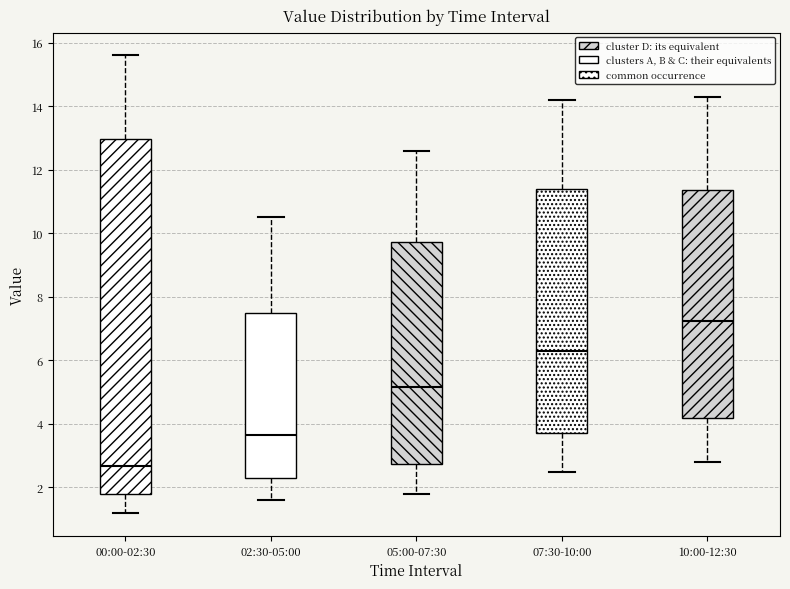

Reading left to right, read every box against the y-axis: the position of its median line, the range the box covers, and the ends of its whiskers. The values are not printed on the chart, so give them approximately, as read against the axis.

00:00-02:30: median 2.6, box 1.8 to 13.0, whiskers 1.2 to 15.6
02:30-05:00: median 3.6, box 2.4 to 7.6, whiskers 1.6 to 10.6
05:00-07:30: median 5.2, box 2.8 to 9.8, whiskers 1.8 to 12.6
07:30-10:00: median 6.4, box 3.8 to 11.4, whiskers 2.6 to 14.2
10:00-12:30: median 7.2, box 4.2 to 11.4, whiskers 2.8 to 14.4